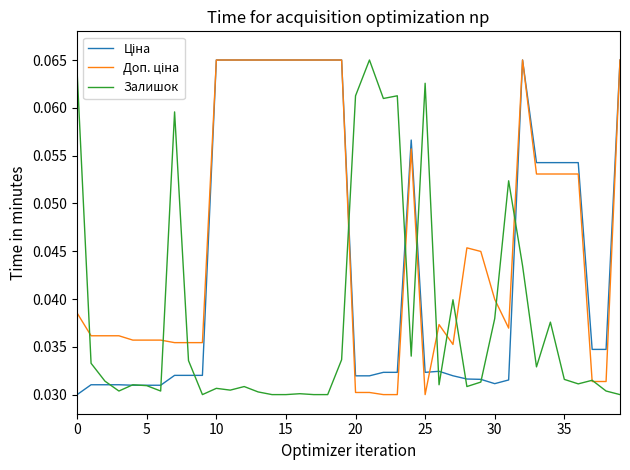

Is this an area chart (filled region under the line)?

No